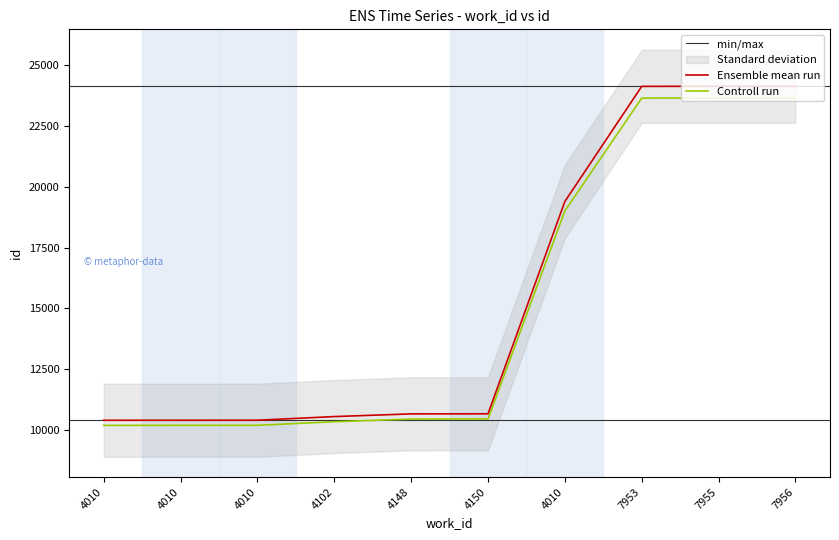

What is the change in value from 4010 to 4010?

+8985